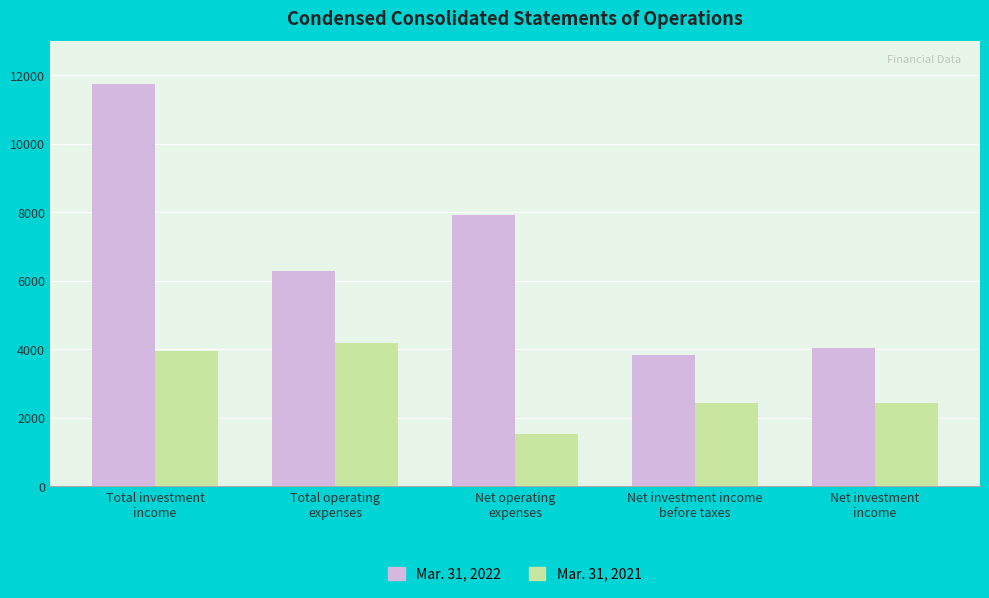

What are all the series names shown in the legend?

Mar. 31, 2022, Mar. 31, 2021